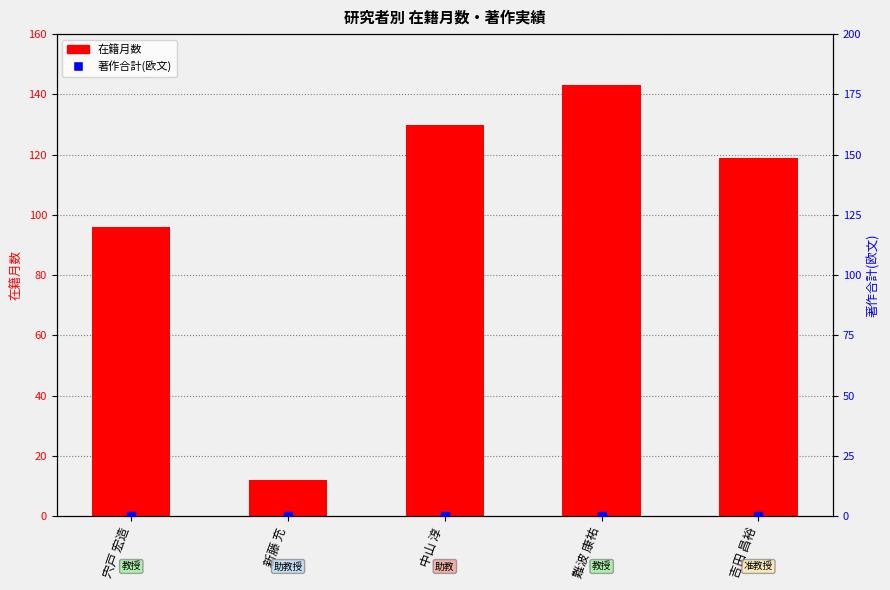

Which series contains the lowest Y value?

著作合計(欧文)